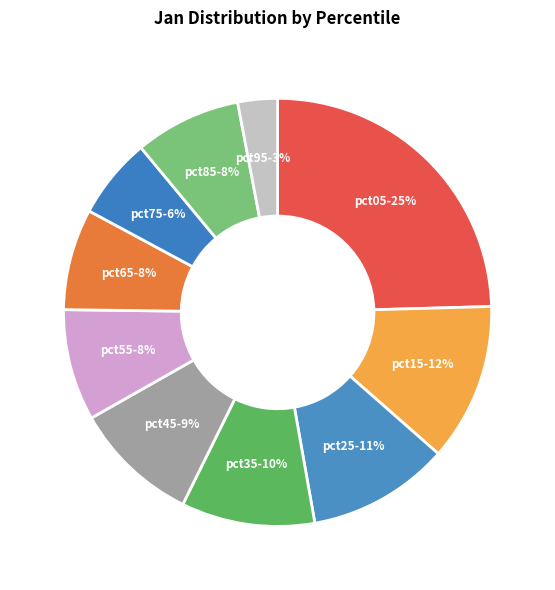

The pct55 slice represents 15% of the pie. True or false?

False